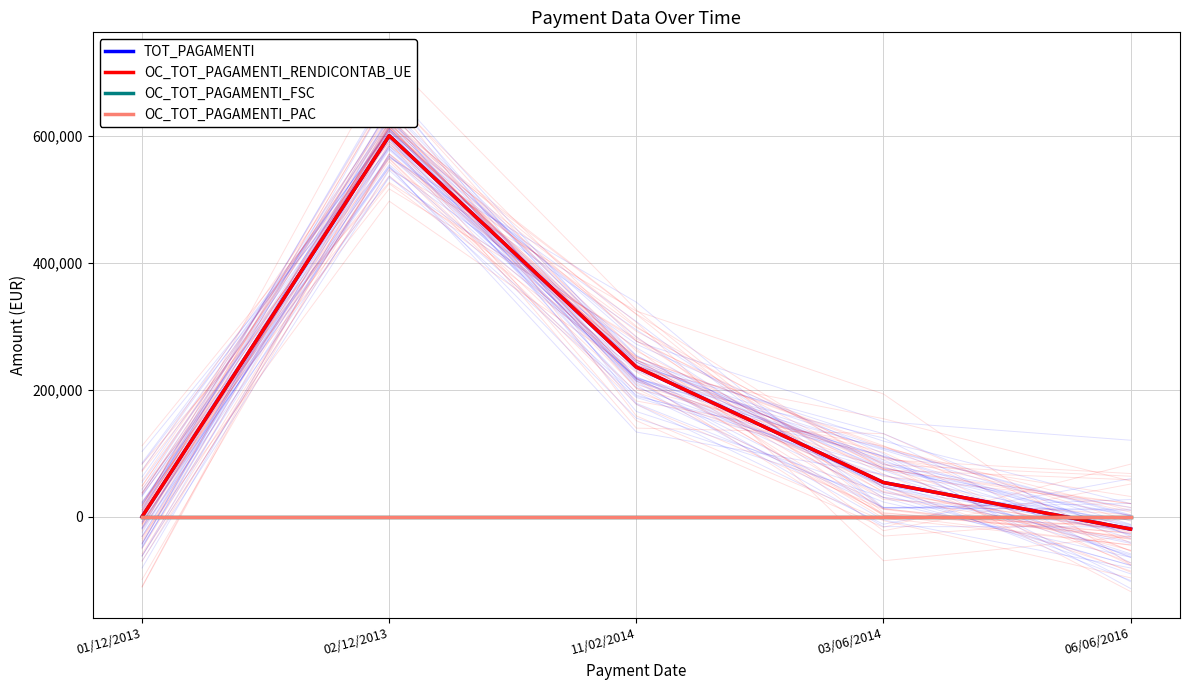

The TOT_PAGAMENTI series shows 0.0 at 01/12/2013. True or false?

True